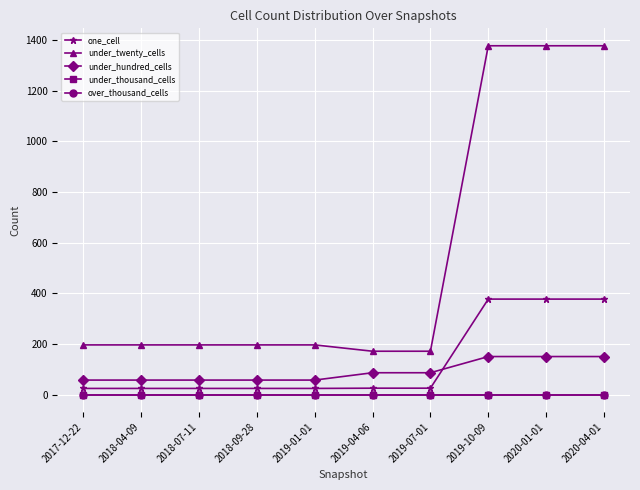

Is this an area chart (filled region under the line)?

No